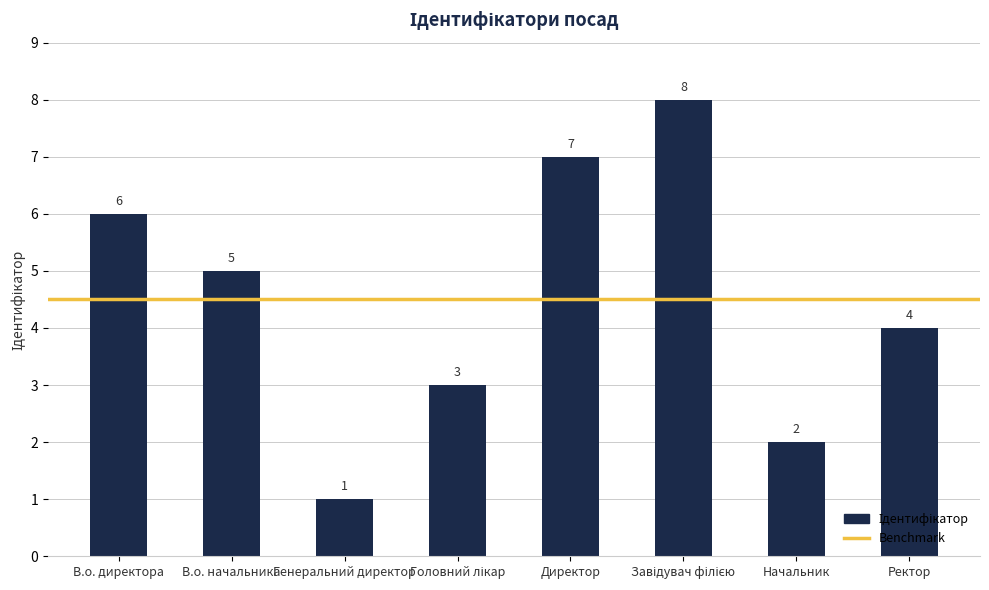

What is the label of the 5th bar from the left?

Директор